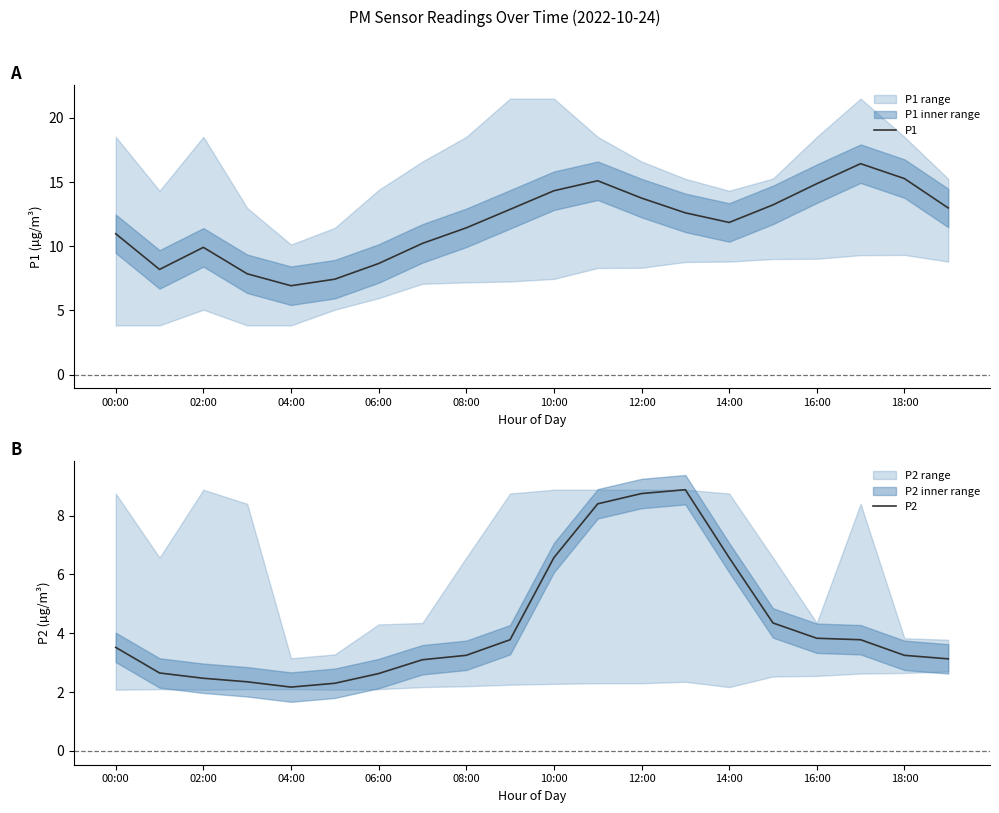

At which label does P1 reach its minimum?

04:00